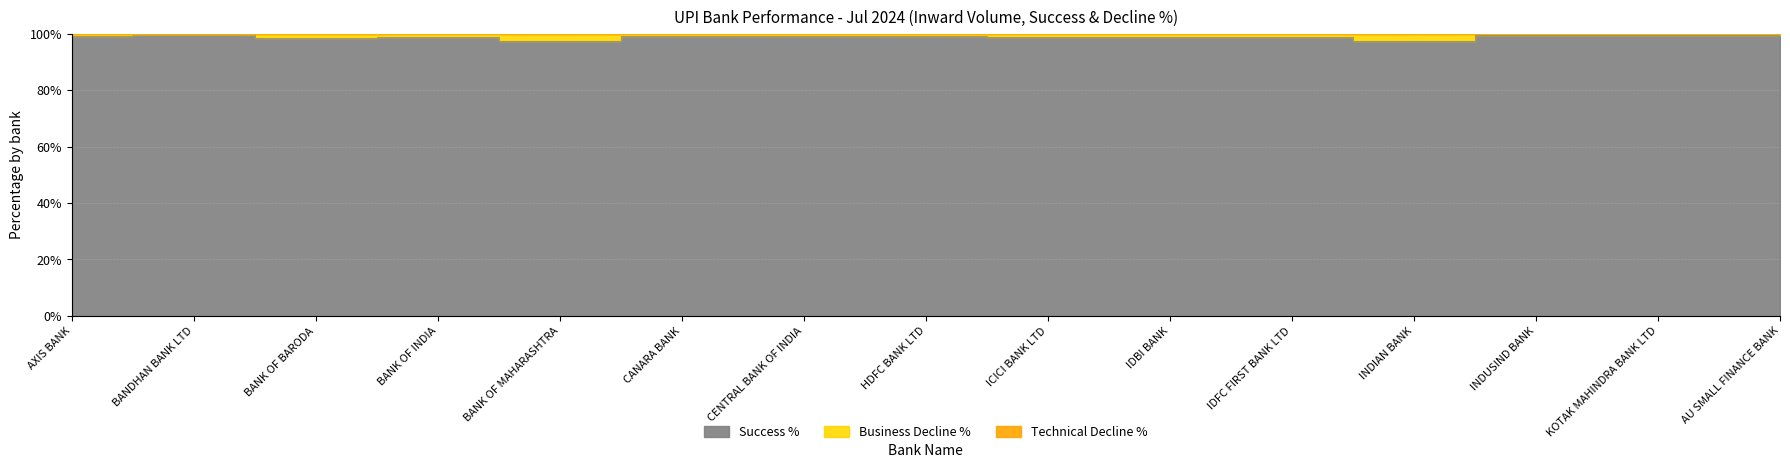

True or false: Success % and Technical Decline % intersect in this chart.

False